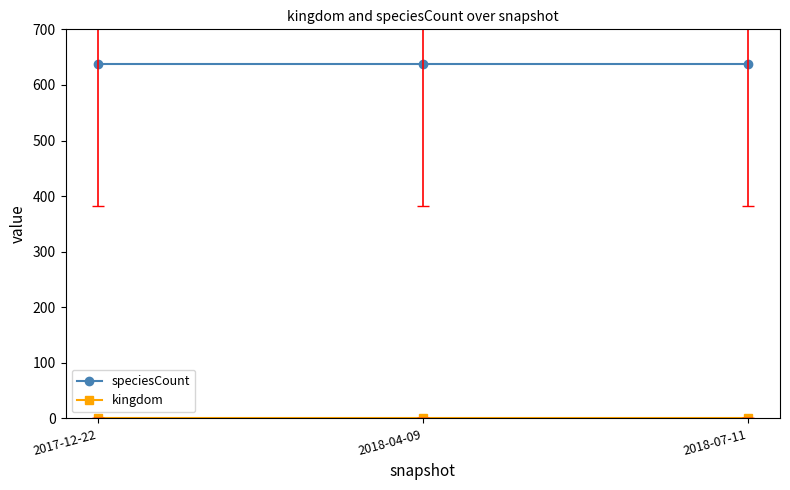

The value of speciesCount at 2017-12-22 is 155. True or false?

False